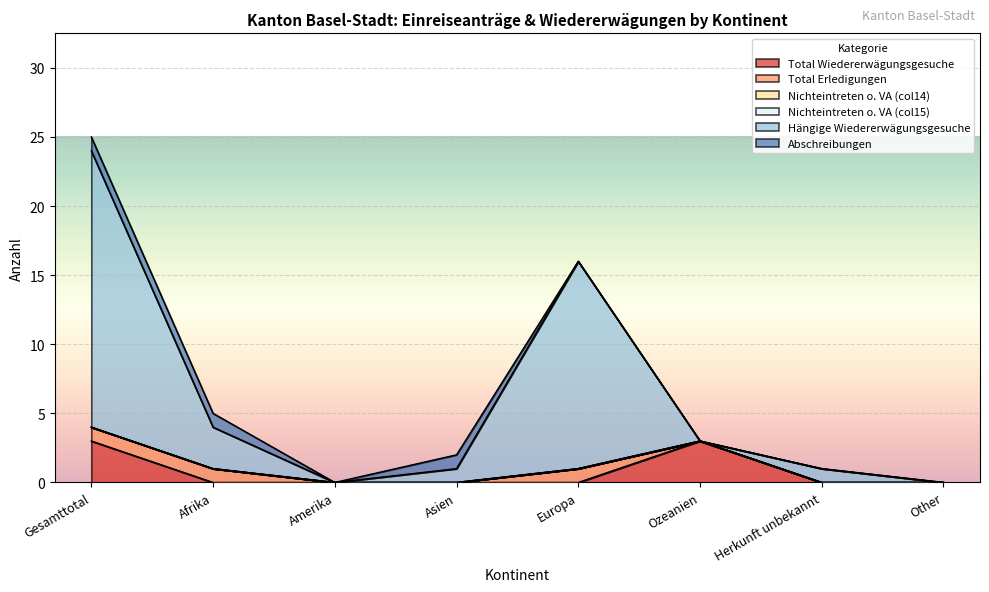

At which label is Hängige Wiedererwägungsgesuche closest to 10?

Europa